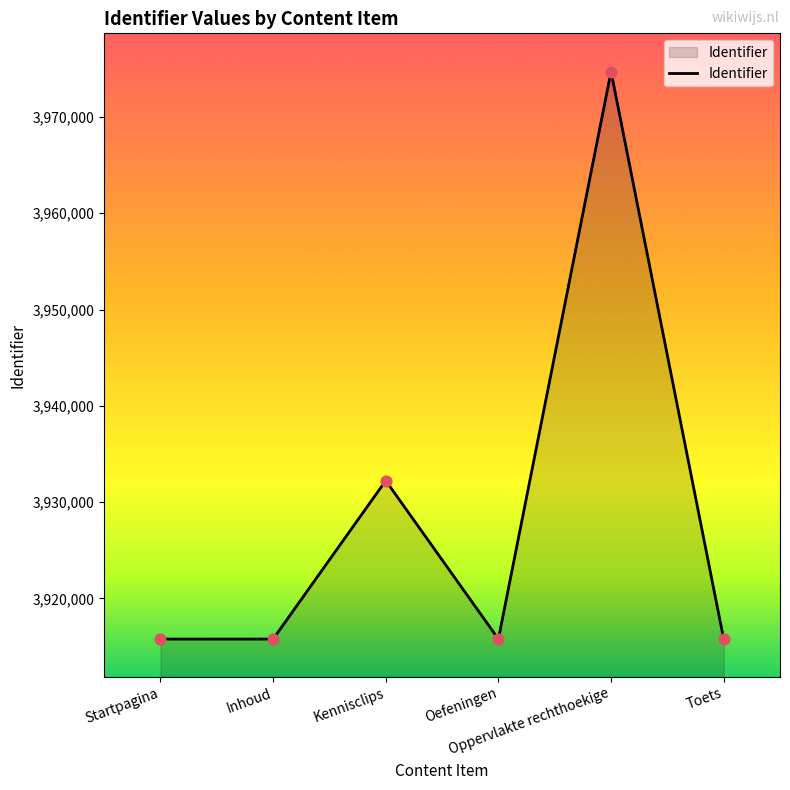

What is the change in value from Kennisclips to Oefeningen?

-16451